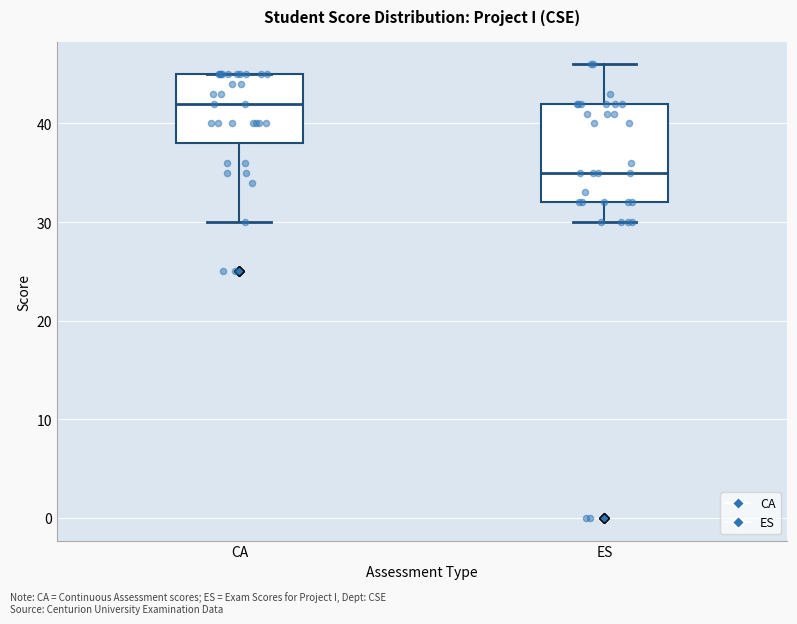

Which box's median line is the highest?

CA